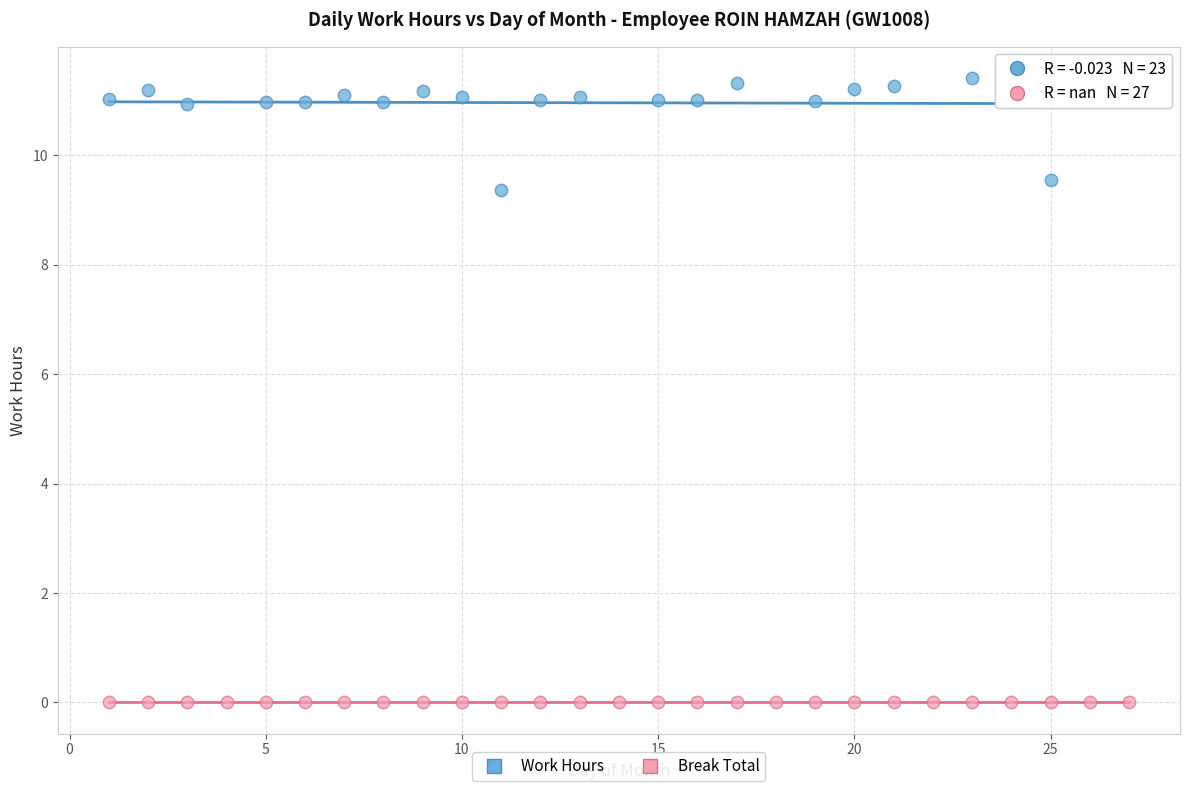

What are all the series names shown in the legend?

Work Hours, Break Total